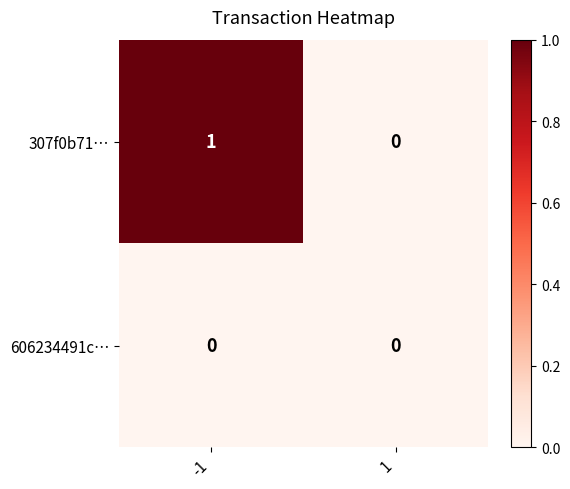

Is it true that 606234491c… equals 0 at -1?

True